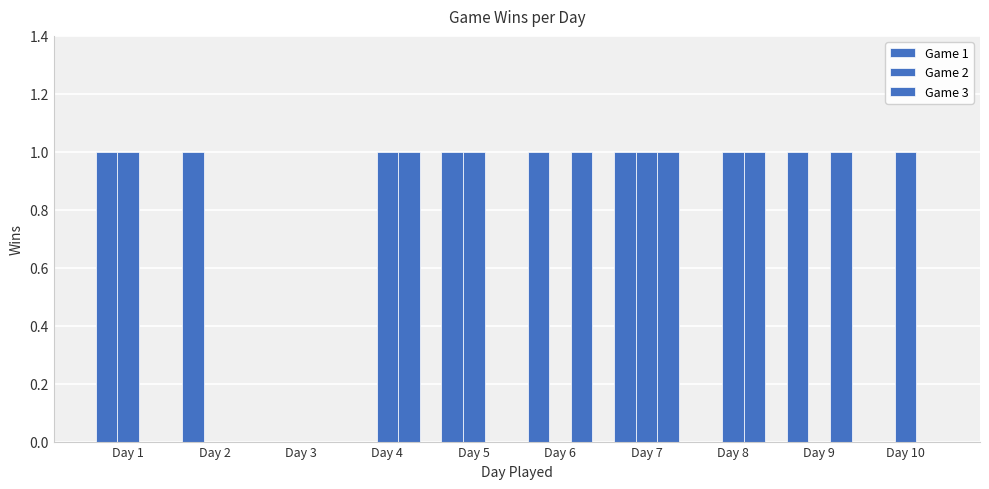

Are the bars horizontal?

No